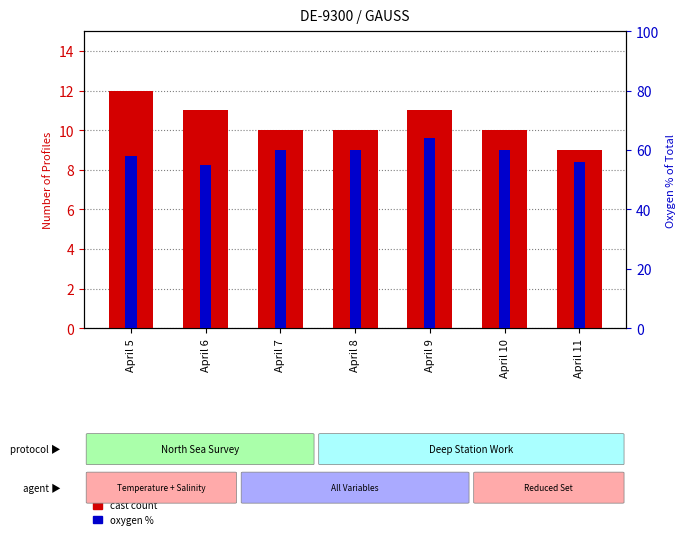

Reading left to right, transcribe all the data shown in this chart.

cast count: April 5=12	April 6=11	April 7=10	April 8=10	April 9=11	April 10=10	April 11=9
oxygen %: April 5=58	April 6=55	April 7=60	April 8=60	April 9=64	April 10=60	April 11=56